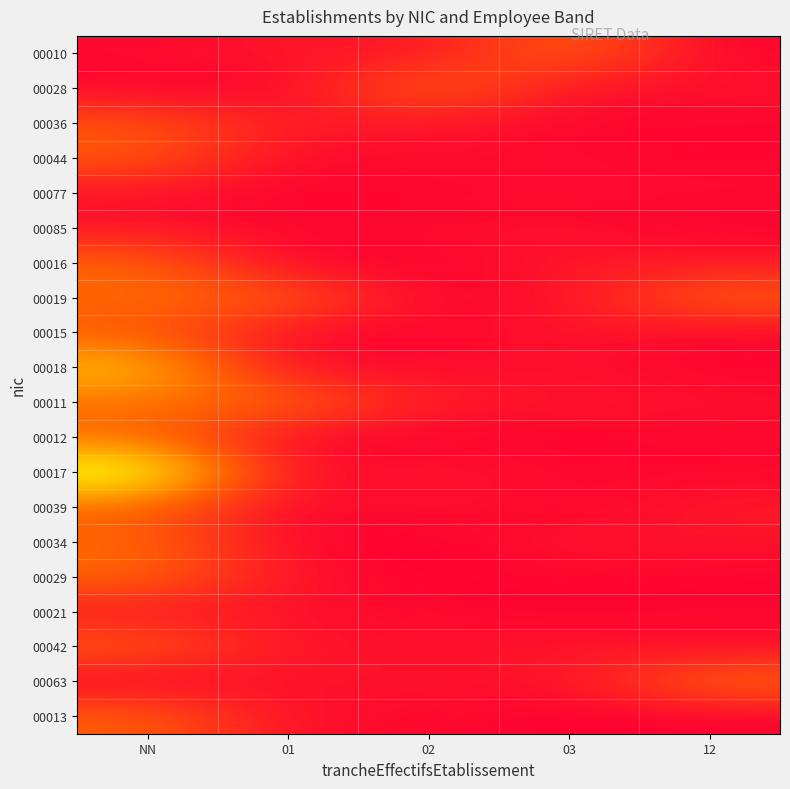

How many series are shown in this chart?

20